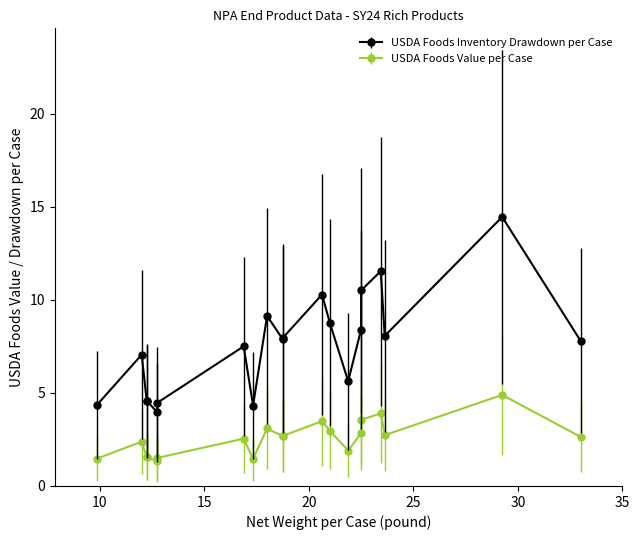

At how many categories does at least one series exceed 8?

8